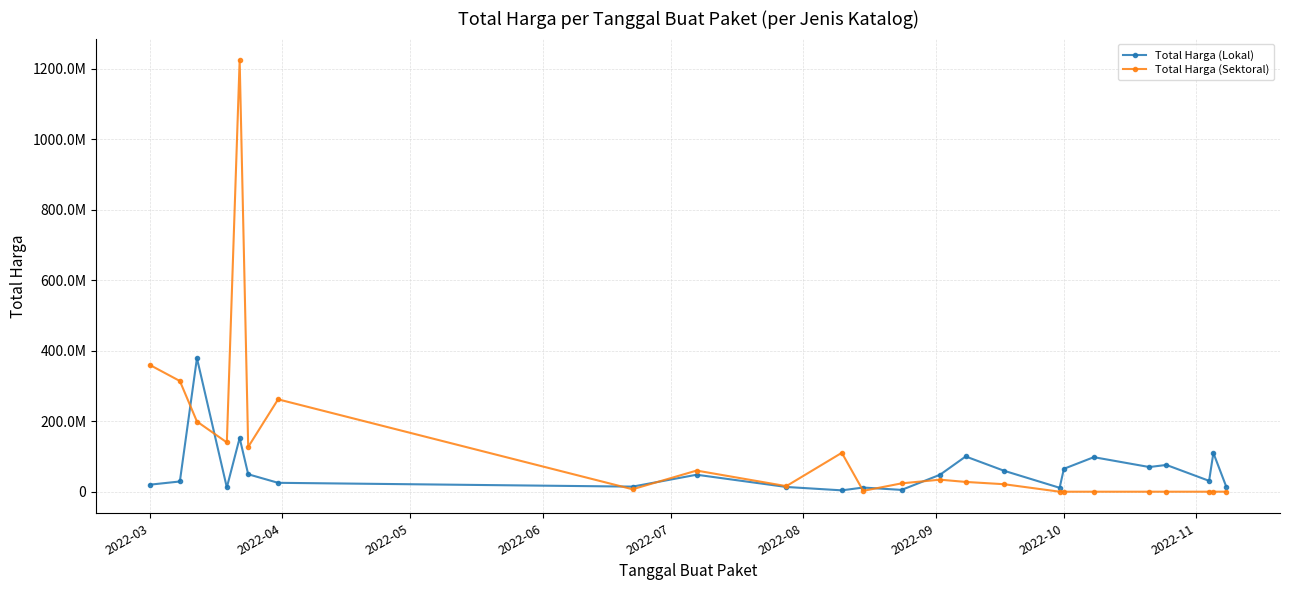

What are all the series names shown in the legend?

Total Harga (Lokal), Total Harga (Sektoral)